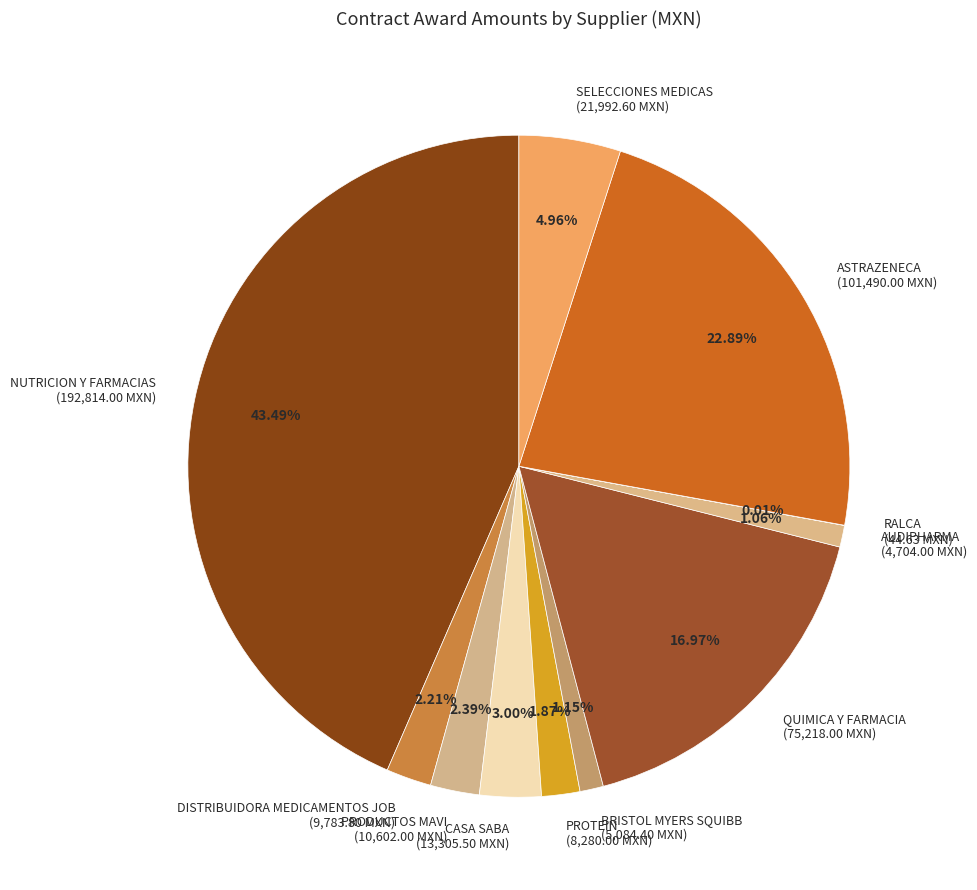

To the nearest percent, what is the average slice percentage?

9%